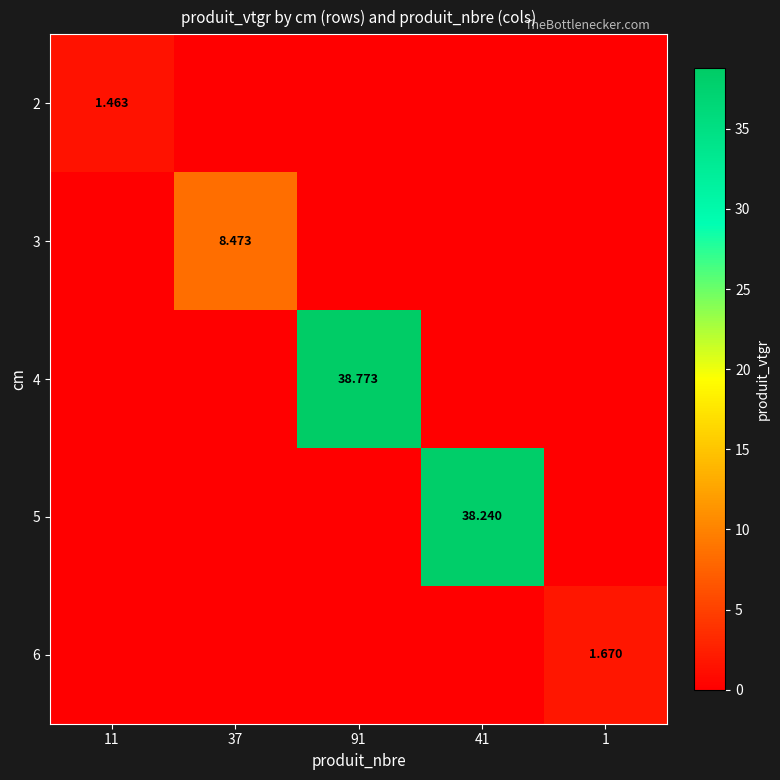

Is the value of 6 at 1 greater than the value of 4 at 91?

No